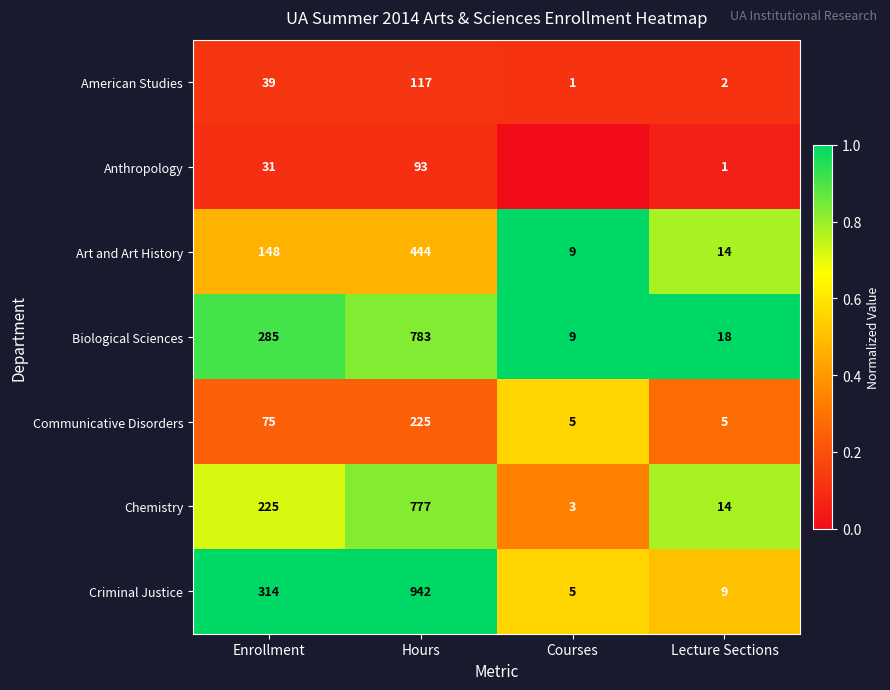

Between Hours and Lecture Sections, which series saw the biggest shift?

Criminal Justice